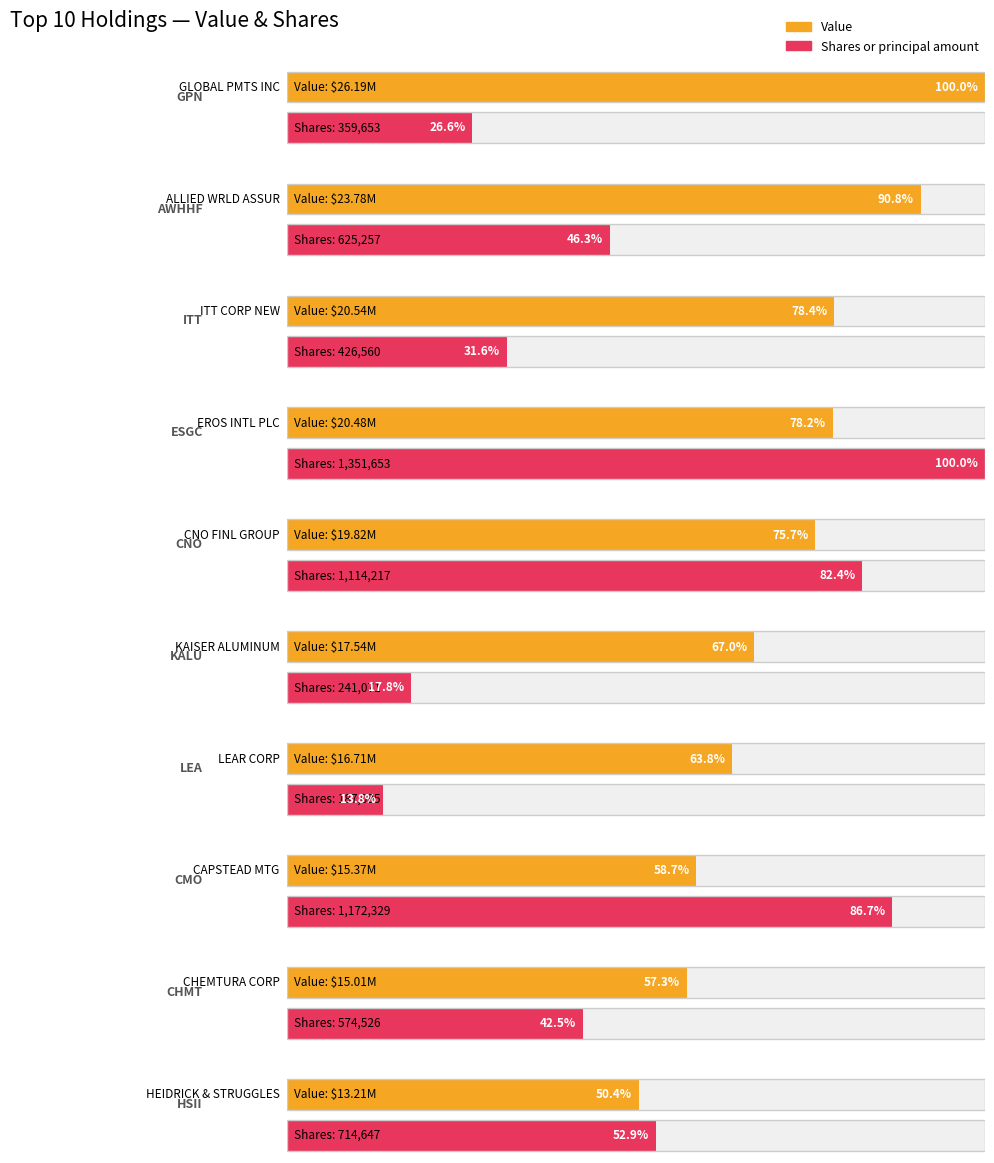

What is the label of the 1st bar from the left?

GPN